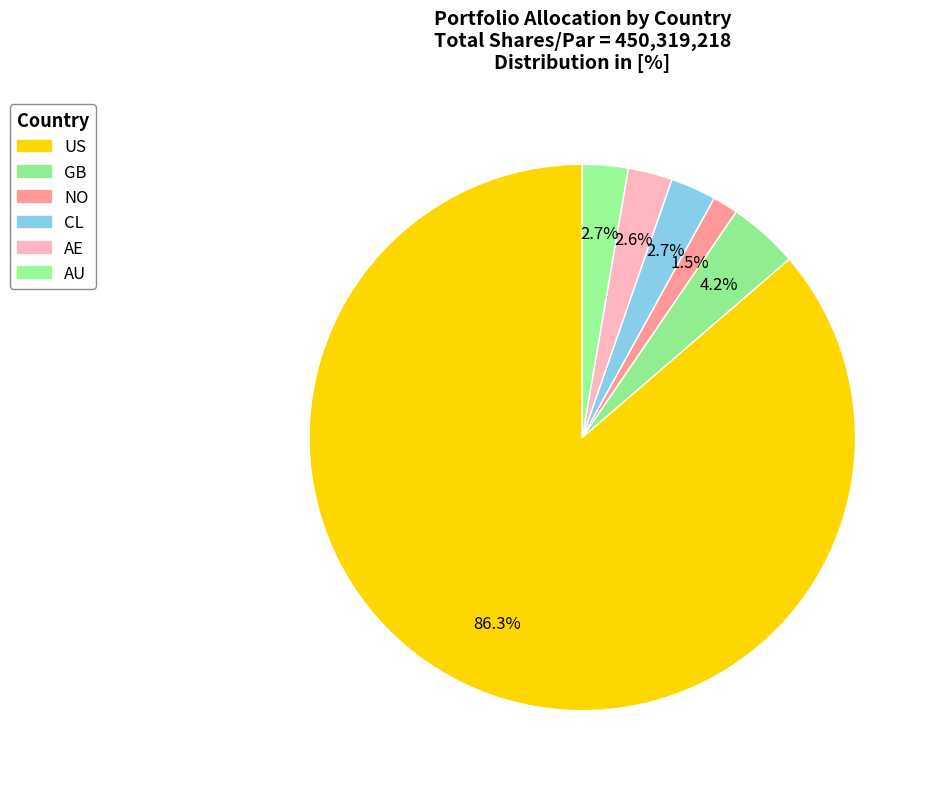

To the nearest percent, what portion does AE represent?

3%